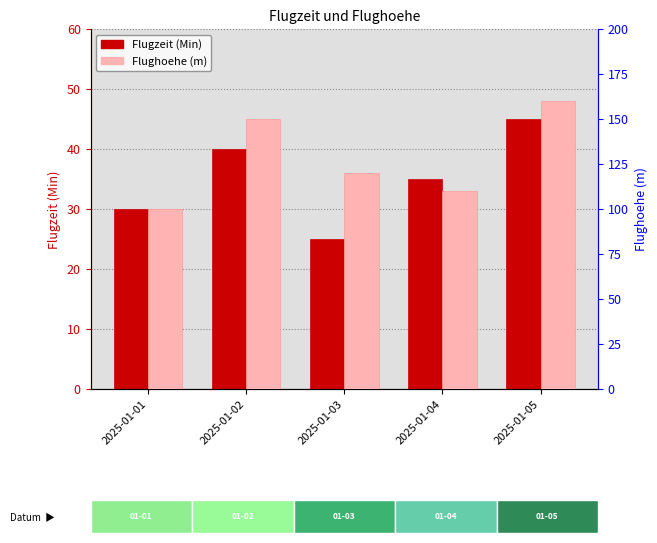

How many values in the Flugzeit (Min) series are below 35?

2